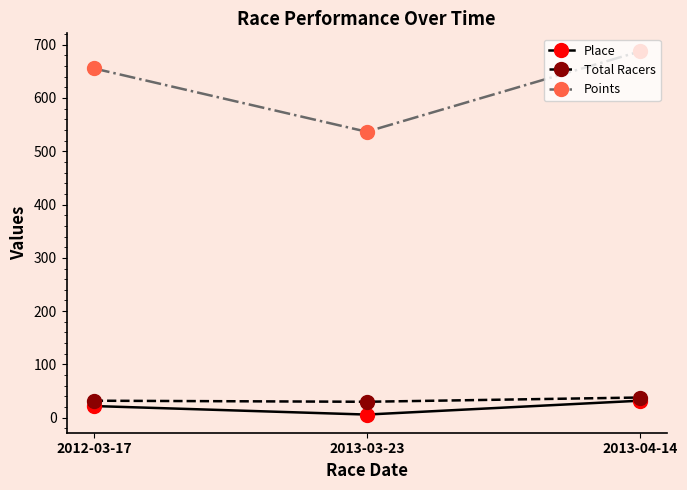

Is the value of Total Racers at 2013-04-14 greater than the value of Place at 2013-04-14?

Yes